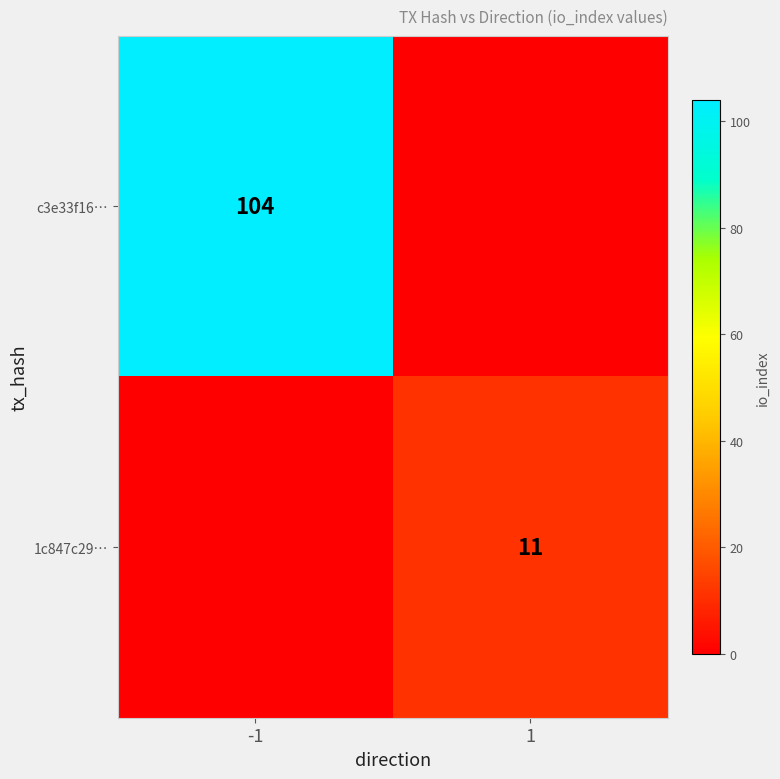

The value of 1c847c29… at 1 is 11. True or false?

True